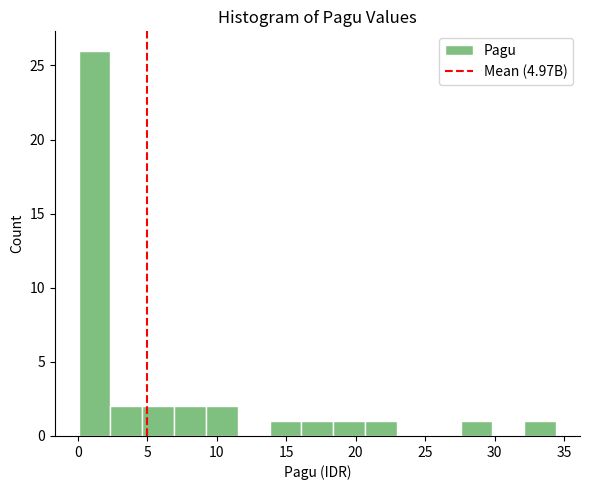

Which range on the x-axis has the tallest bar?

0.0 to 2.5